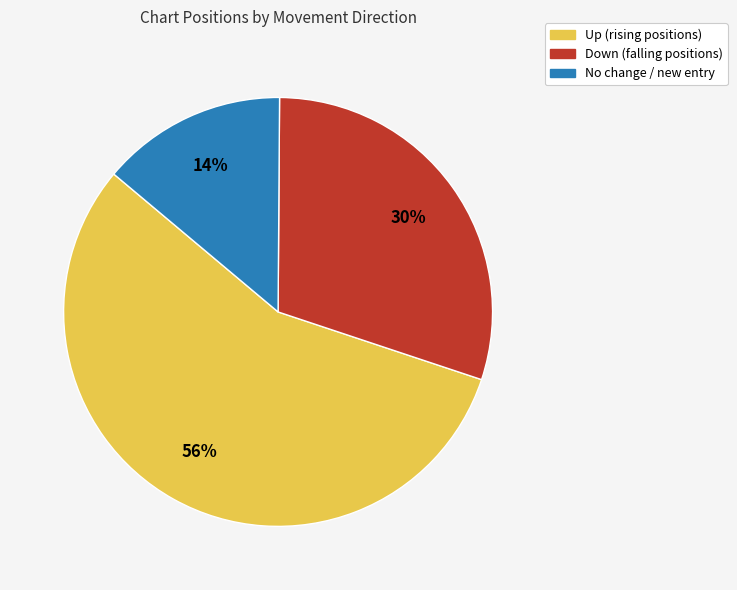

Is there a majority slice in this chart?

Yes